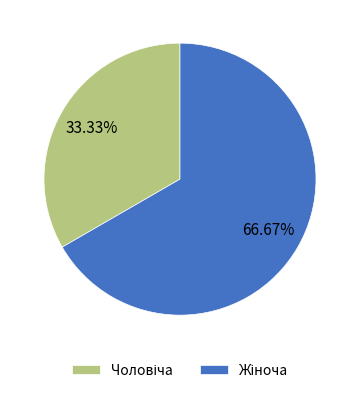

Does any single category account for the majority?

Yes